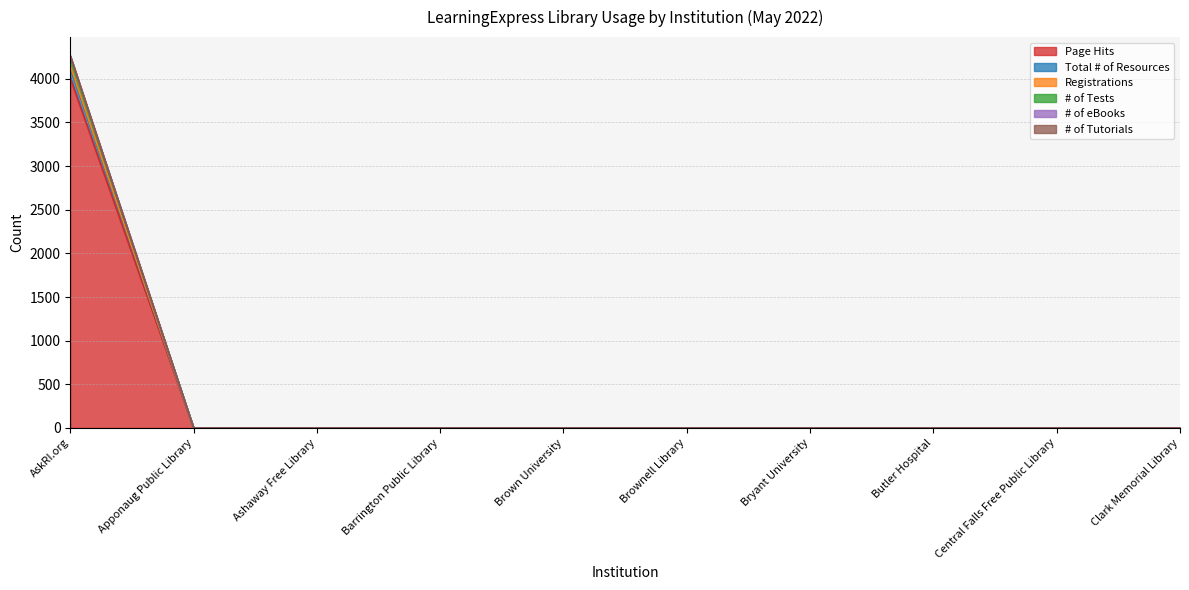

Count the number of data series in this chart.

6